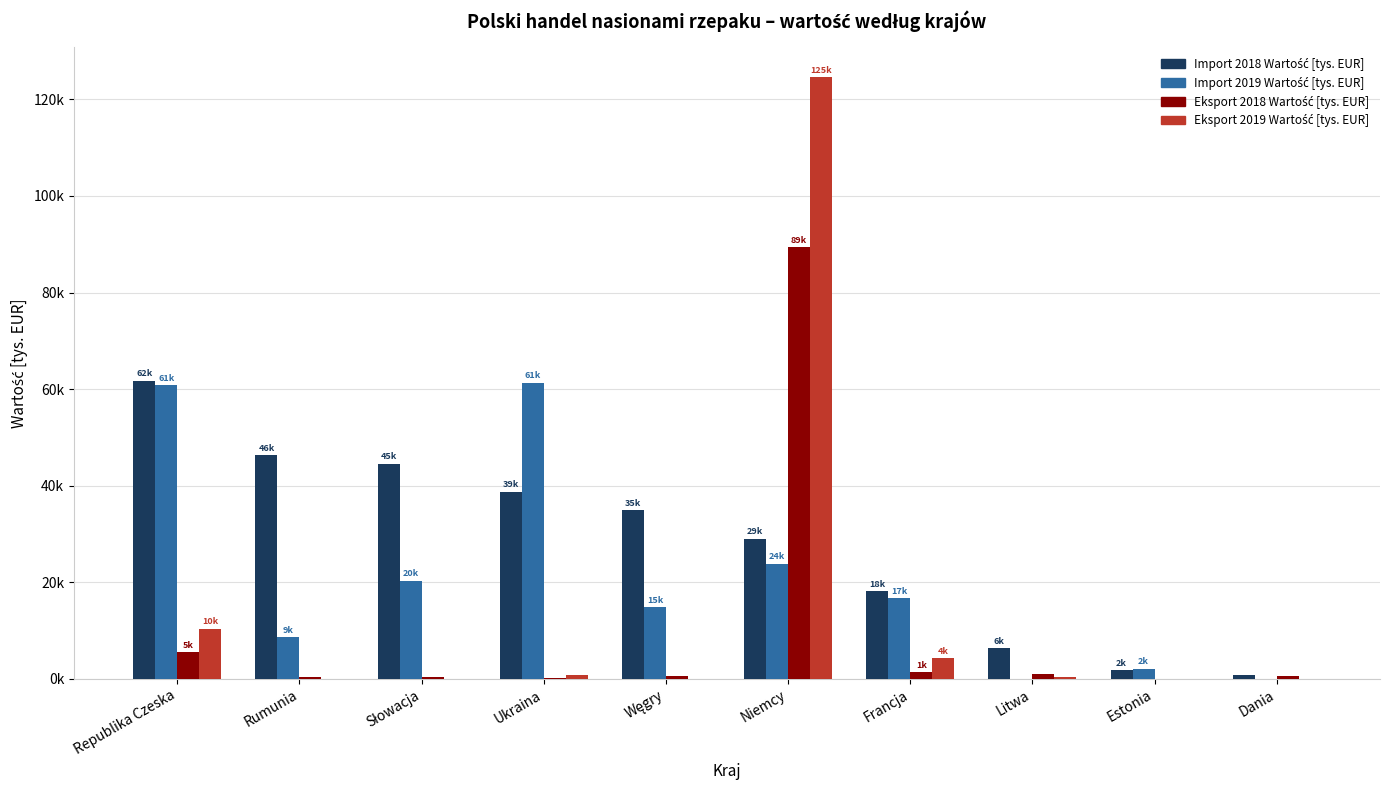

What is the value of the Import 2019 Wartość [tys. EUR] bar at the 3rd from the left?

20363.5